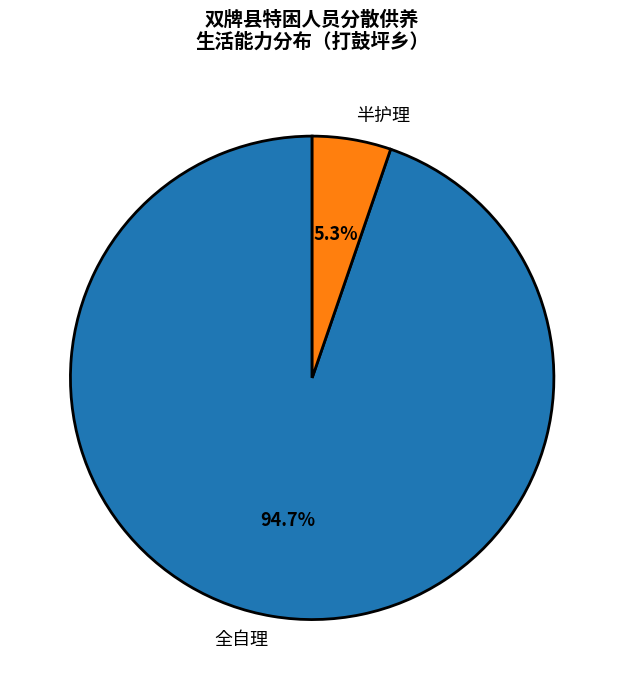

Which category has the biggest portion of the pie?

全自理